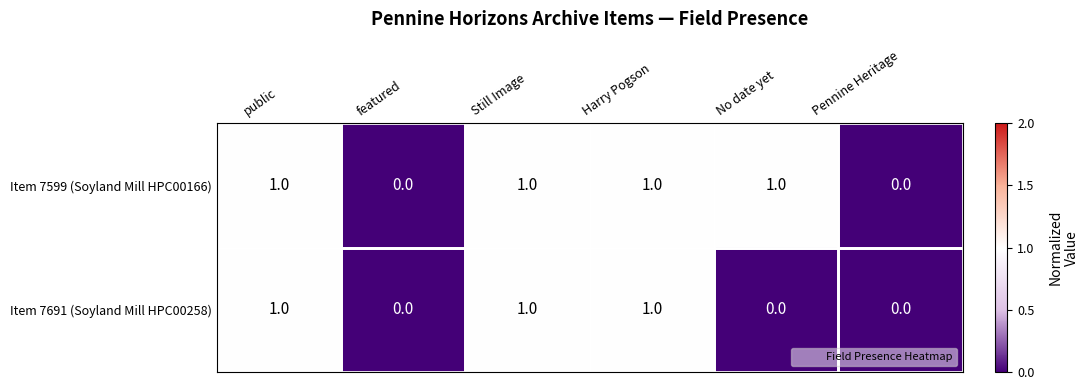

How many Item 7691 (Soyland Mill HPC00258) values are between 0 and 1?

6